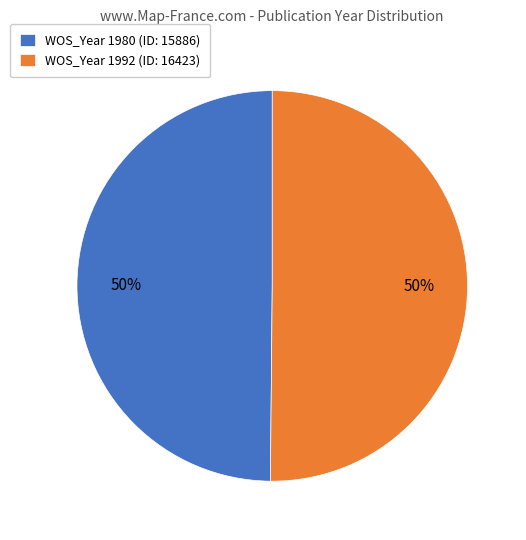

What is the ratio of the value at WOS_Year 1980 (ID: 15886) to the value at WOS_Year 1992 (ID: 16423)?

1.0